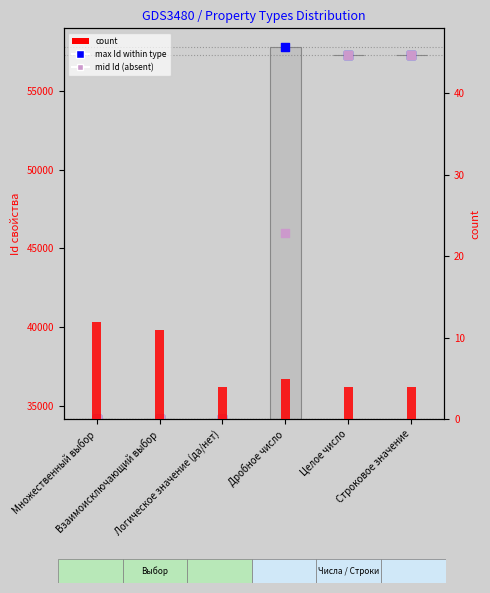

At which category is the sum across all series the highest?

Строковое значение